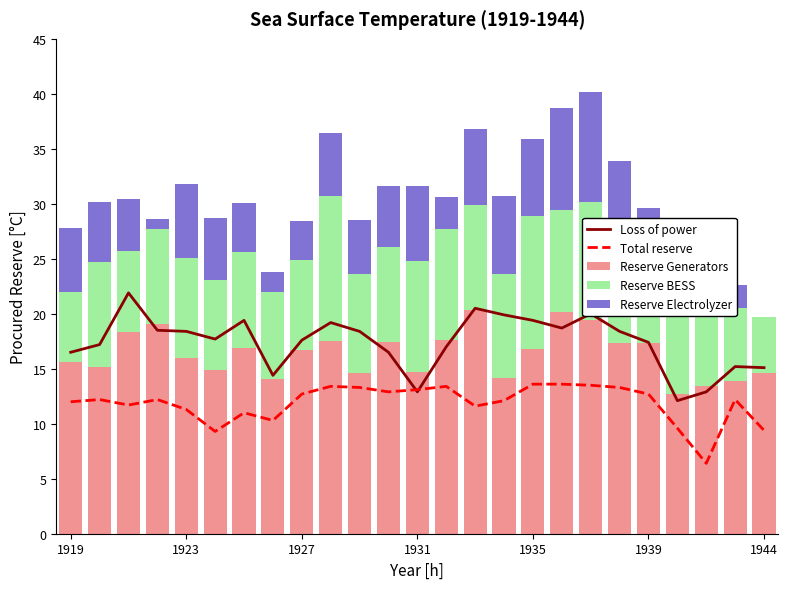

What is the sum of all Reserve Generators values?

408.7